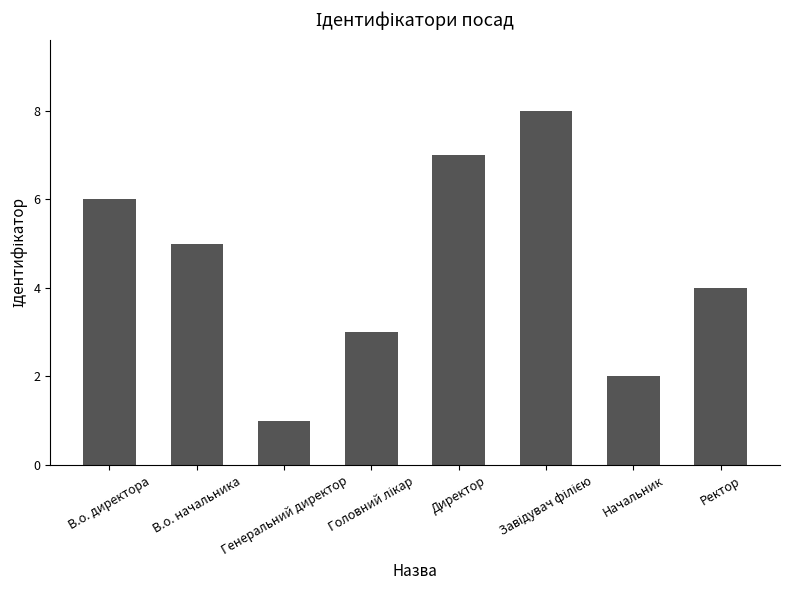

What is the difference between the maximum and minimum values?

7